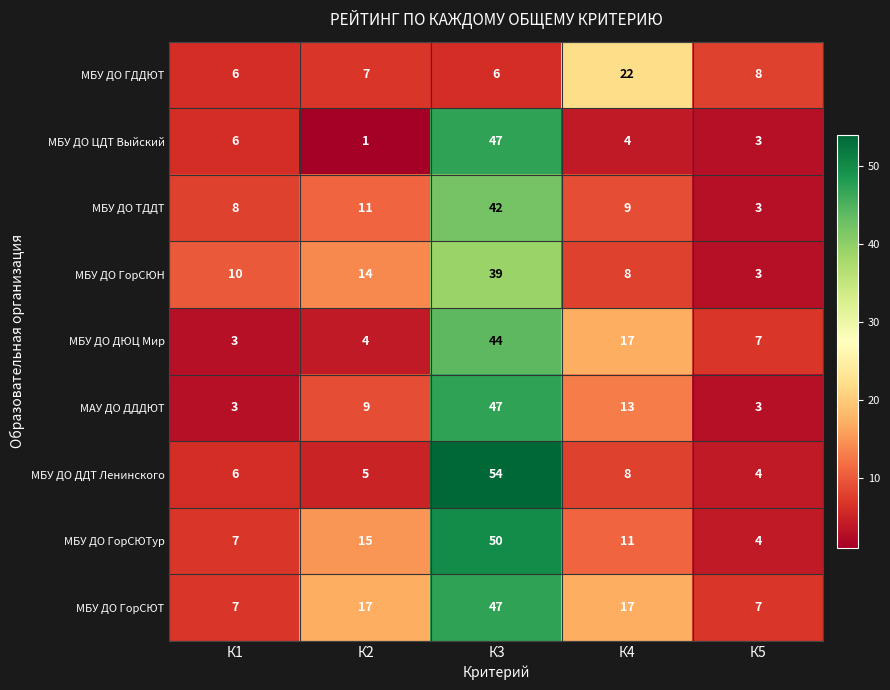

Count the number of categories in the chart.

5